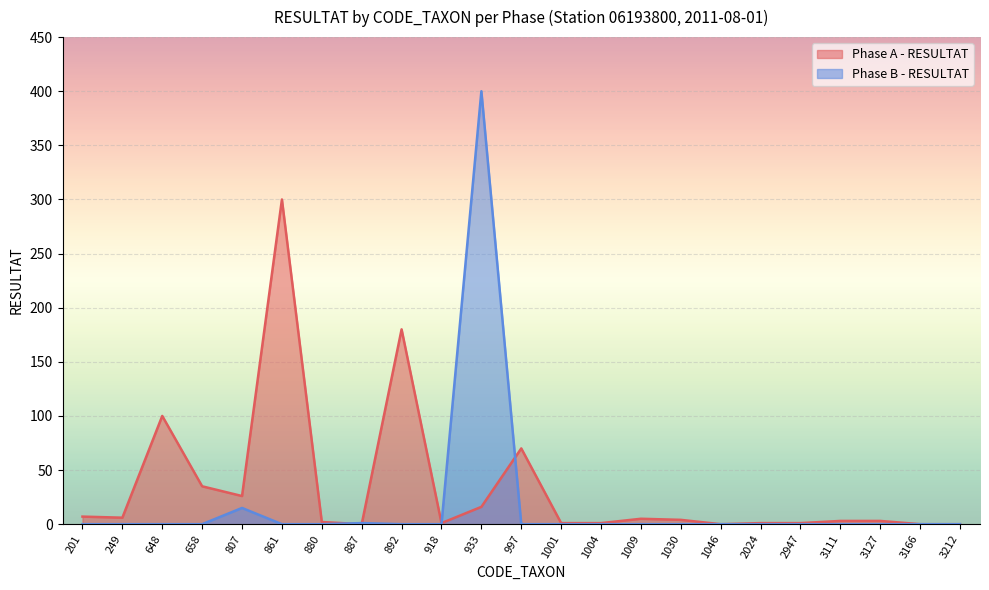

What is the sum of all Phase B - RESULTAT values?

416